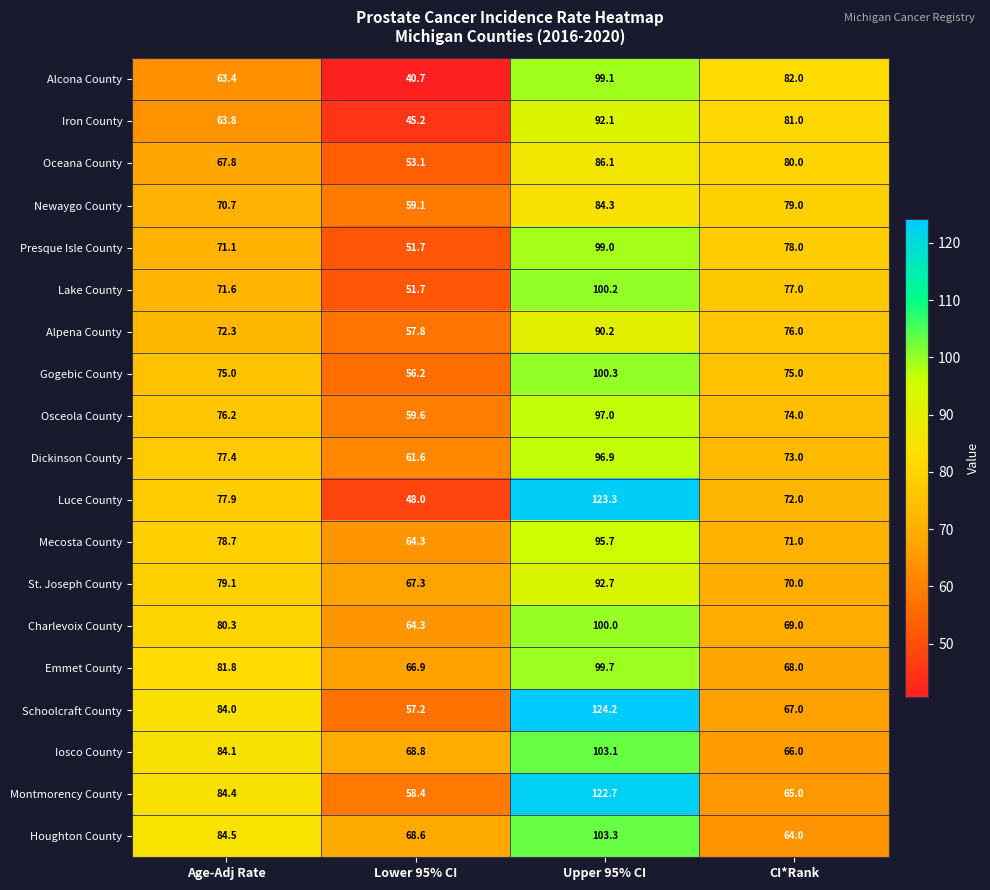

At which label is Luce County closest to 85?

Age-Adj Rate